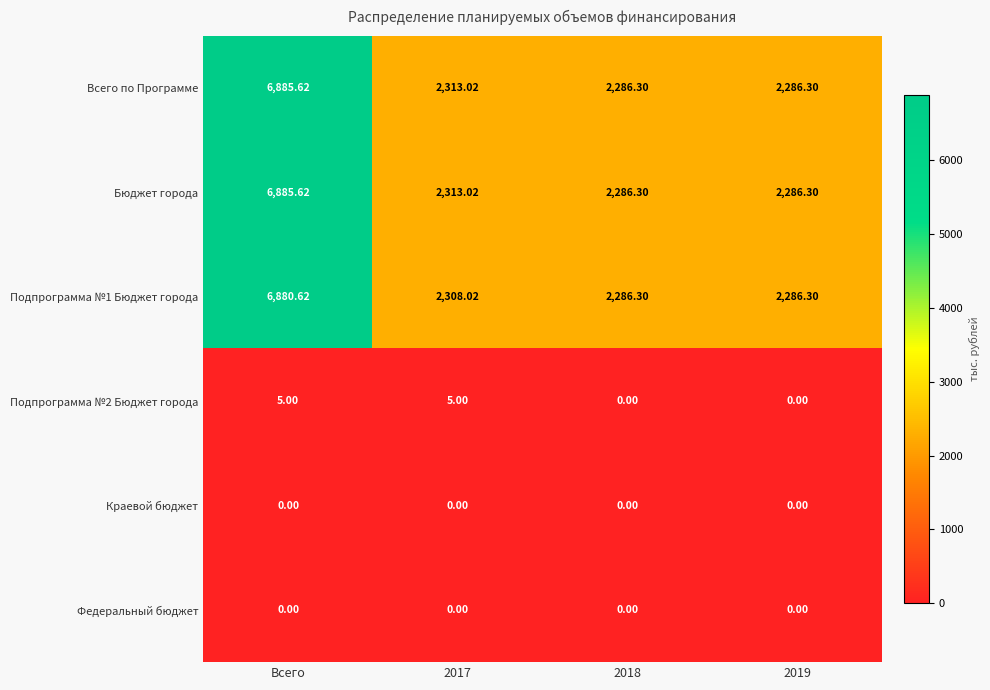

At which category is the sum across all series the highest?

Всего